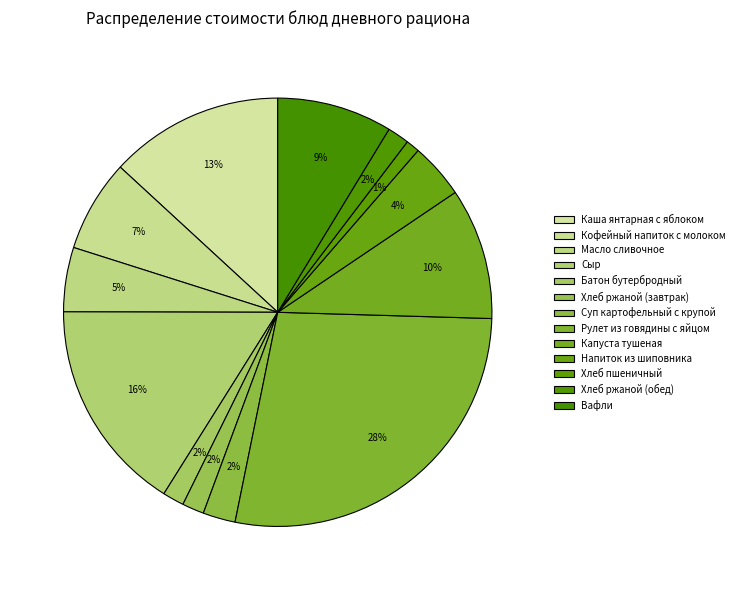

Is there a majority slice in this chart?

No